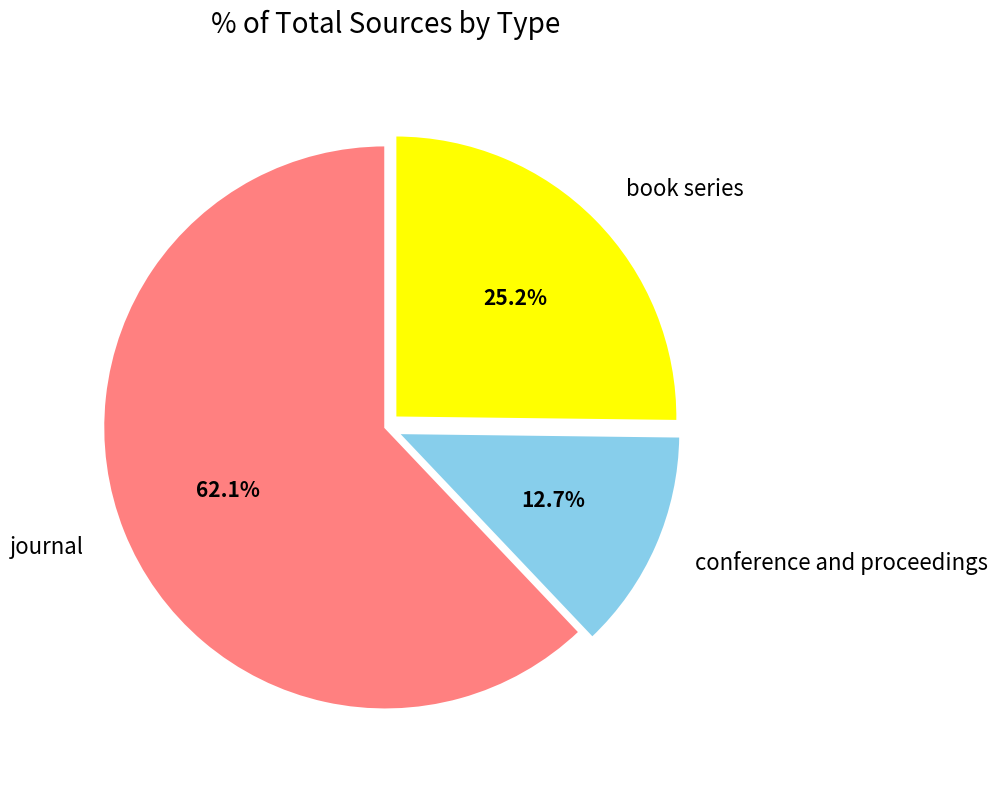

To the nearest percent, what is the combined percentage of book series and journal?

87%